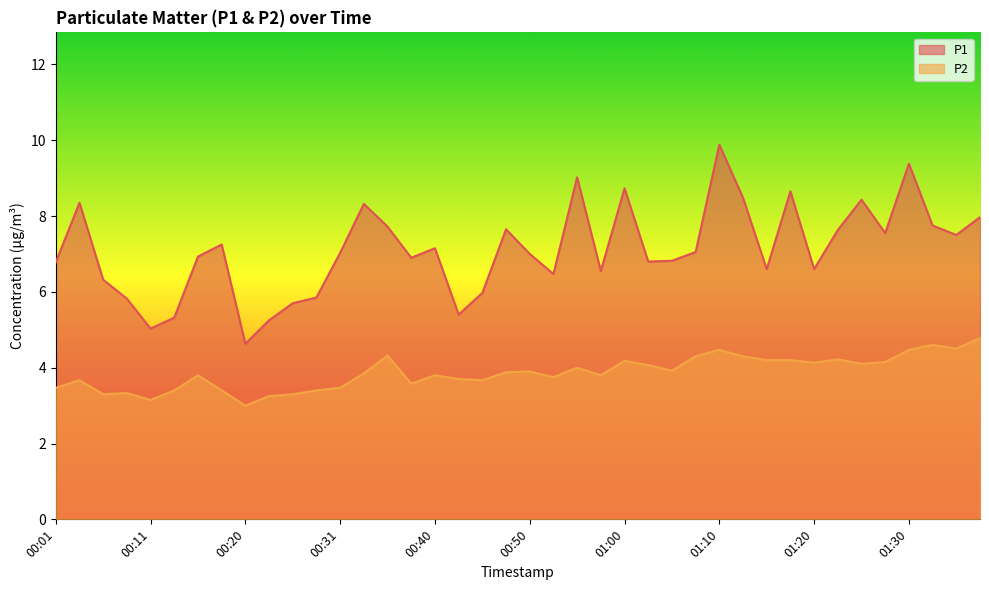

How many lines are shown in the chart?

2